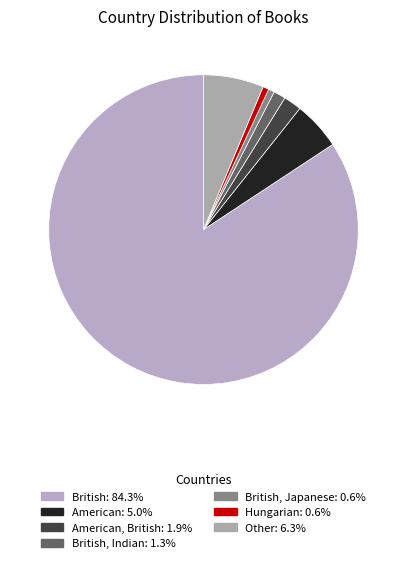

How many segments does this pie chart have?

7